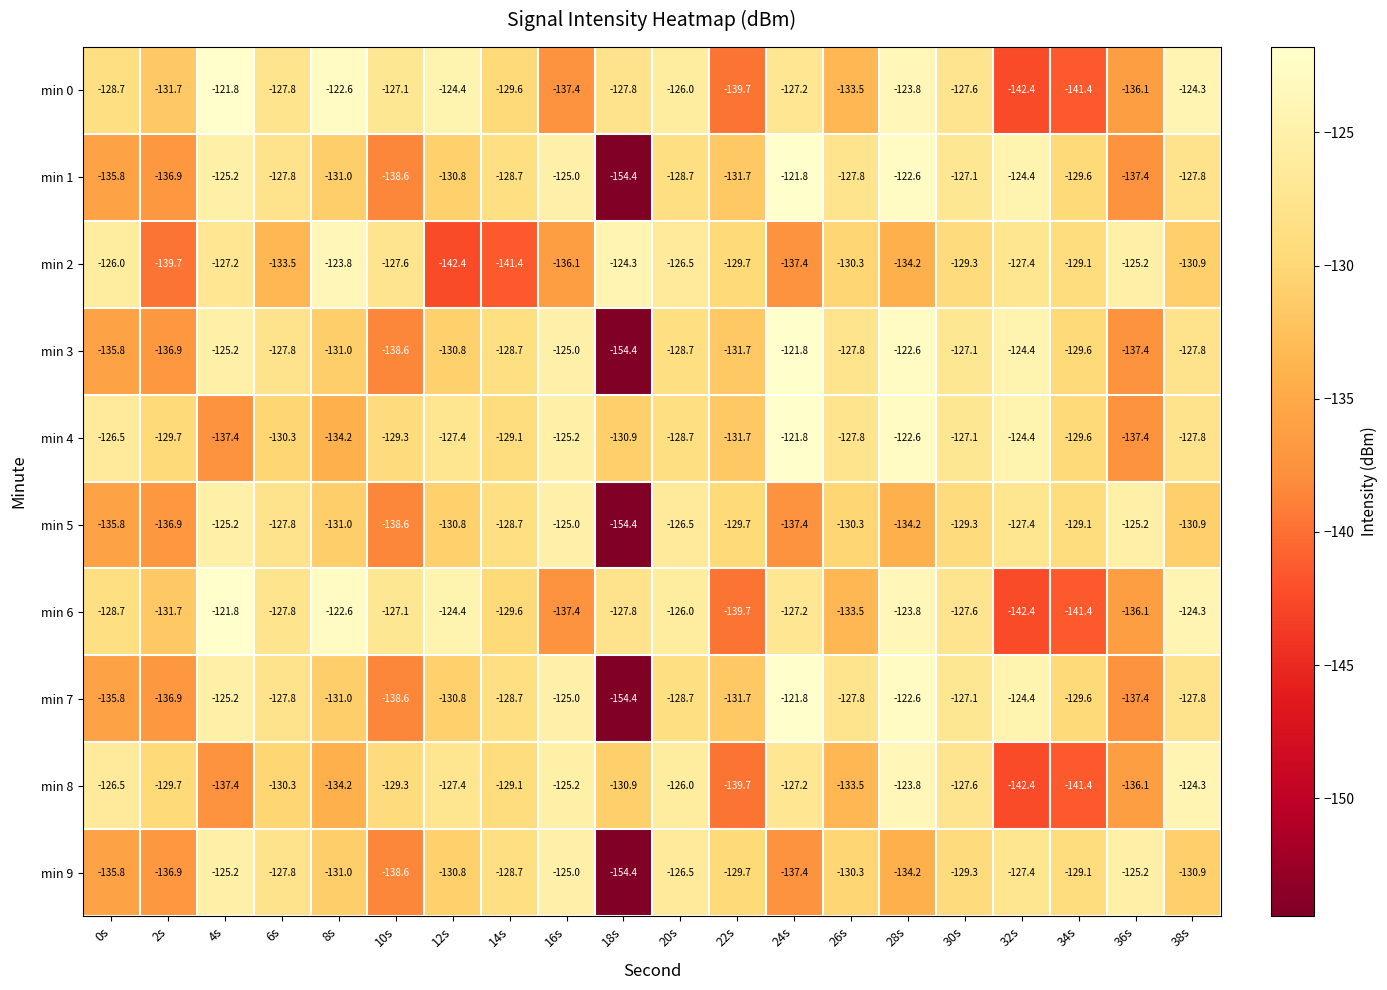

What is the sum of the min 0 values at 38s and 30s?

-251.9